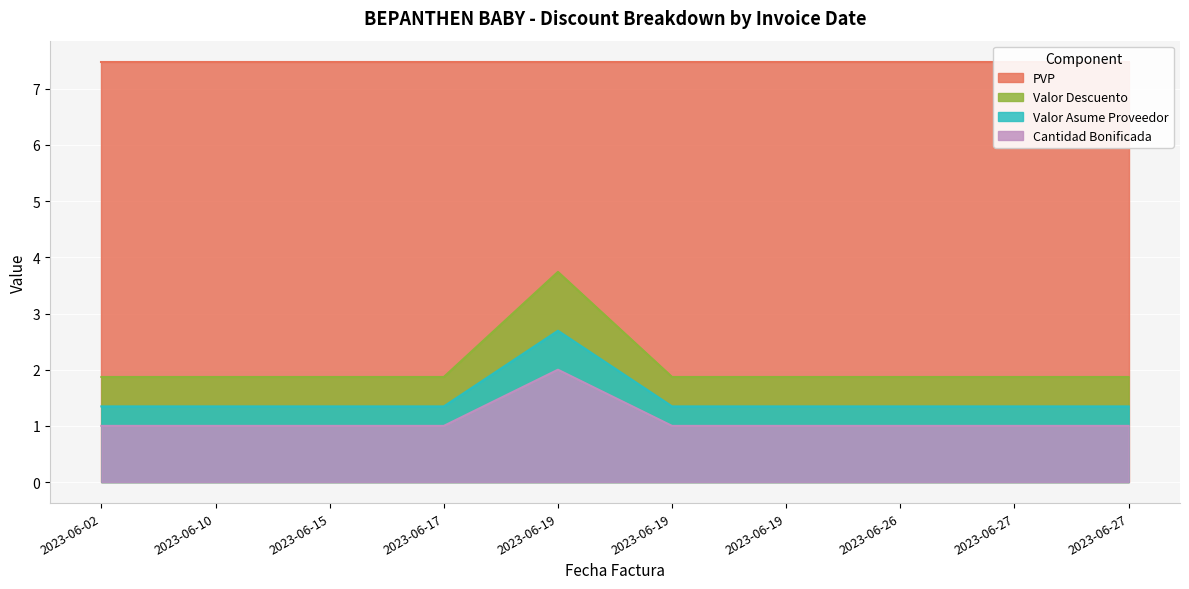

The value of Valor Asume Proveedor at 2023-06-27 is 2.0. True or false?

False